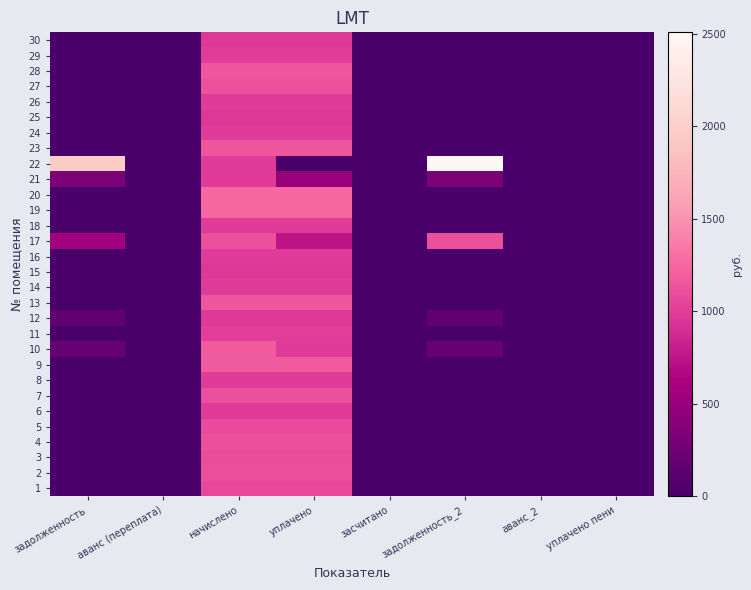

Reading left to right, what are all the values shown in this chart?

1: задолженность=0.0	аванс (переплата)=0.0	начислено=1058.9	уплачено=1058.9	засчитано=0.0	задолженность_2=0.0	аванс_2=0.0	уплачено пени=0.0
2: задолженность=0.0	аванс (переплата)=0.0	начислено=1100.3	уплачено=1100.3	засчитано=0.0	задолженность_2=0.0	аванс_2=0.0	уплачено пени=0.0
3: задолженность=0.0	аванс (переплата)=0.0	начислено=1087.6	уплачено=1087.6	засчитано=0.0	задолженность_2=0.0	аванс_2=0.0	уплачено пени=0.0
4: задолженность=0.0	аванс (переплата)=0.0	начислено=1106.6	уплачено=1106.6	засчитано=0.0	задолженность_2=0.0	аванс_2=0.0	уплачено пени=0.0
5: задолженность=0.0	аванс (переплата)=0.0	начислено=1078.0	уплачено=1078.0	засчитано=0.0	задолженность_2=0.0	аванс_2=0.0	уплачено пени=0.0
6: задолженность=0.0	аванс (переплата)=0.0	начислено=982.6	уплачено=982.6	засчитано=0.0	задолженность_2=0.0	аванс_2=0.0	уплачено пени=0.0
7: задолженность=0.0	аванс (переплата)=0.0	начислено=1106.6	уплачено=1106.6	засчитано=0.0	задолженность_2=0.0	аванс_2=0.0	уплачено пени=0.0
8: задолженность=0.0	аванс (переплата)=0.0	начислено=979.4	уплачено=979.4	засчитано=0.0	задолженность_2=0.0	аванс_2=0.0	уплачено пени=0.0
9: задолженность=0.0	аванс (переплата)=0.0	начислено=1167.1	уплачено=1167.1	засчитано=0.0	задолженность_2=0.0	аванс_2=0.0	уплачено пени=0.0
10: задолженность=196.6	аванс (переплата)=0.0	начислено=1179.8	уплачено=983.1	засчитано=0.0	задолженность_2=196.6	аванс_2=0.0	уплачено пени=0.0
11: задолженность=0.0	аванс (переплата)=0.0	начислено=1008.1	уплачено=1008.1	засчитано=0.0	задолженность_2=0.0	аванс_2=0.0	уплачено пени=0.0
12: задолженность=162.2	аванс (переплата)=0.0	начислено=973.1	уплачено=973.1	засчитано=0.0	задолженность_2=162.2	аванс_2=0.0	уплачено пени=0.0
13: задолженность=0.0	аванс (переплата)=0.0	начислено=1154.3	уплачено=1154.3	засчитано=0.0	задолженность_2=0.0	аванс_2=0.0	уплачено пени=0.0
14: задолженность=0.0	аванс (переплата)=0.0	начислено=979.4	уплачено=979.4	засчитано=0.0	задолженность_2=0.0	аванс_2=0.0	уплачено пени=0.0
15: задолженность=0.0	аванс (переплата)=0.0	начислено=963.5	уплачено=963.5	засчитано=0.0	задолженность_2=0.0	аванс_2=0.0	уплачено пени=0.0
16: задолженность=0.0	аванс (переплата)=0.0	начислено=982.6	уплачено=982.6	засчитано=0.0	задолженность_2=0.0	аванс_2=0.0	уплачено пени=0.0
17: задолженность=558.1	аванс (переплата)=0.0	начислено=1116.2	уплачено=744.1	засчитано=0.0	задолженность_2=1116.2	аванс_2=0.0	уплачено пени=0.0
18: задолженность=0.0	аванс (переплата)=0.0	начислено=982.6	уплачено=982.6	засчитано=0.0	задолженность_2=0.0	аванс_2=0.0	уплачено пени=0.0
19: задолженность=0.0	аванс (переплата)=0.0	начислено=1262.5	уплачено=1262.5	засчитано=0.0	задолженность_2=0.0	аванс_2=0.0	уплачено пени=0.0
20: задолженность=0.0	аванс (переплата)=0.0	начислено=1256.1	уплачено=1256.1	засчитано=0.0	задолженность_2=0.0	аванс_2=0.0	уплачено пени=0.0
21: задолженность=329.7	аванс (переплата)=0.0	начислено=989.0	уплачено=494.5	засчитано=0.0	задолженность_2=331.2	аванс_2=0.0	уплачено пени=0.7
22: задолженность=1965.2	аванс (переплата)=0.0	начислено=982.6	уплачено=0.0	засчитано=0.0	задолженность_2=2507.0	аванс_2=0.0	уплачено пени=0.0
23: задолженность=0.0	аванс (переплата)=0.0	начислено=1151.2	уплачено=1151.2	засчитано=0.0	задолженность_2=0.0	аванс_2=0.0	уплачено пени=0.0
24: задолженность=0.0	аванс (переплата)=0.0	начислено=985.8	уплачено=985.8	засчитано=0.0	задолженность_2=0.0	аванс_2=0.0	уплачено пени=0.0
25: задолженность=0.0	аванс (переплата)=0.0	начислено=960.4	уплачено=960.4	засчитано=0.0	задолженность_2=0.0	аванс_2=0.0	уплачено пени=0.0
26: задолженность=0.0	аванс (переплата)=0.0	начислено=982.6	уплачено=982.6	засчитано=0.0	задолженность_2=0.0	аванс_2=0.0	уплачено пени=0.0
27: задолженность=0.0	аванс (переплата)=0.0	начислено=1122.5	уплачено=1122.5	засчитано=0.0	задолженность_2=0.0	аванс_2=0.0	уплачено пени=0.0
28: задолженность=0.0	аванс (переплата)=0.0	начислено=1148.0	уплачено=1148.0	засчитано=0.0	задолженность_2=0.0	аванс_2=0.0	уплачено пени=0.0
29: задолженность=0.0	аванс (переплата)=0.0	начислено=992.2	уплачено=992.2	засчитано=0.0	задолженность_2=0.0	аванс_2=0.0	уплачено пени=0.0
30: задолженность=0.0	аванс (переплата)=0.0	начислено=963.5	уплачено=963.5	засчитано=0.0	задолженность_2=0.0	аванс_2=0.0	уплачено пени=0.0